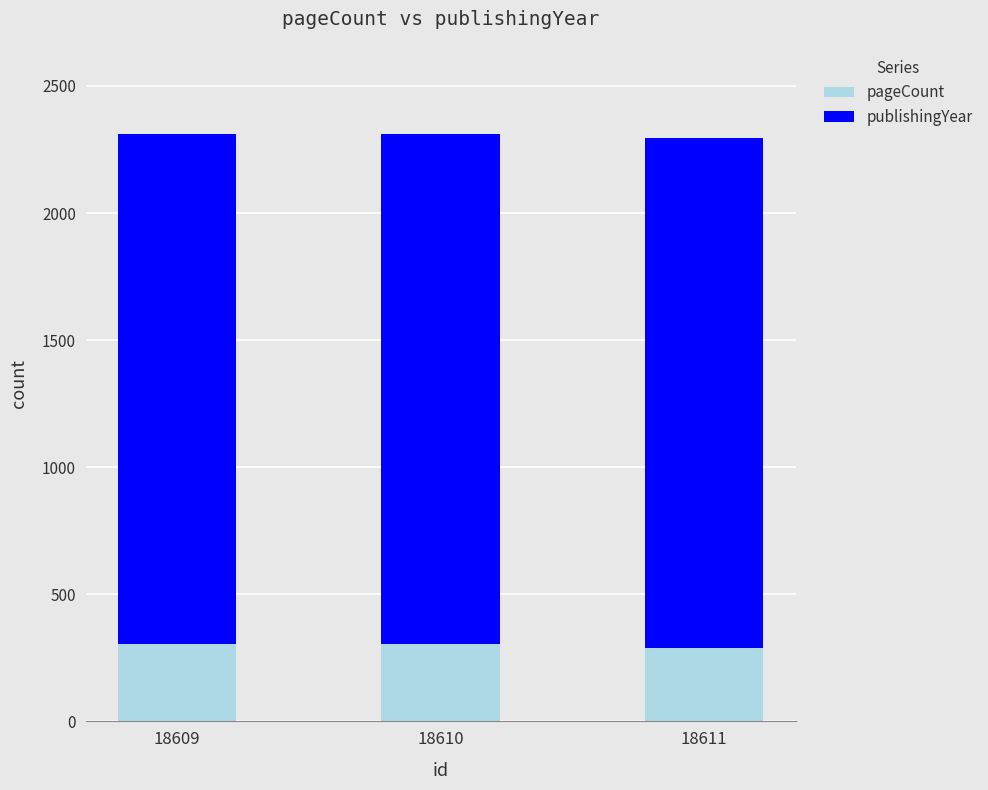

What is the highest value of the pageCount series?

304